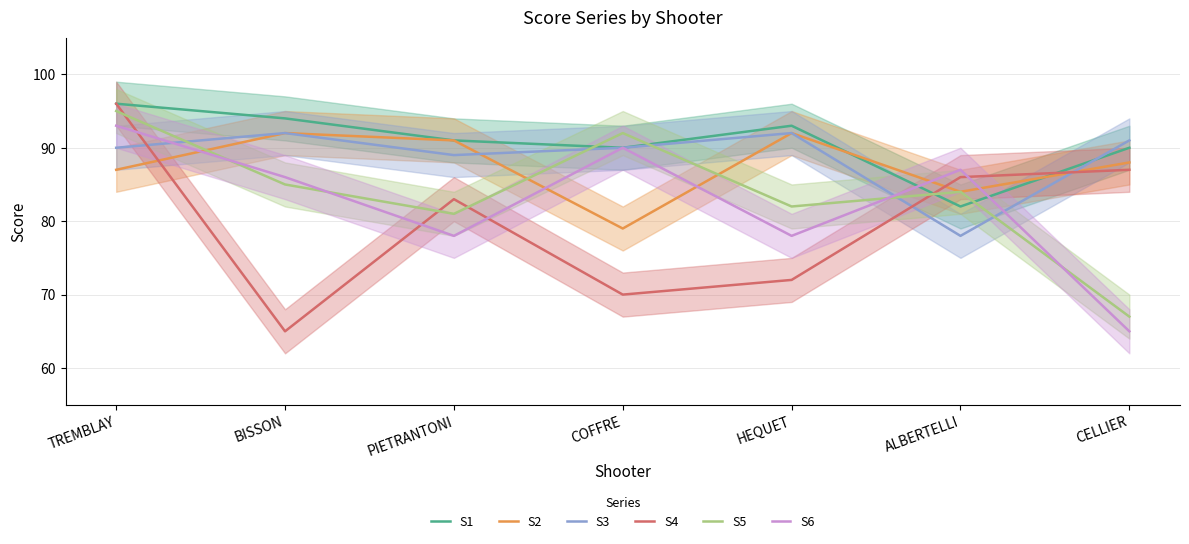

Rank the categories by S4 value from lowest to highest.

BISSON, COFFRE, HEQUET, PIETRANTONI, ALBERTELLI, CELLIER, TREMBLAY